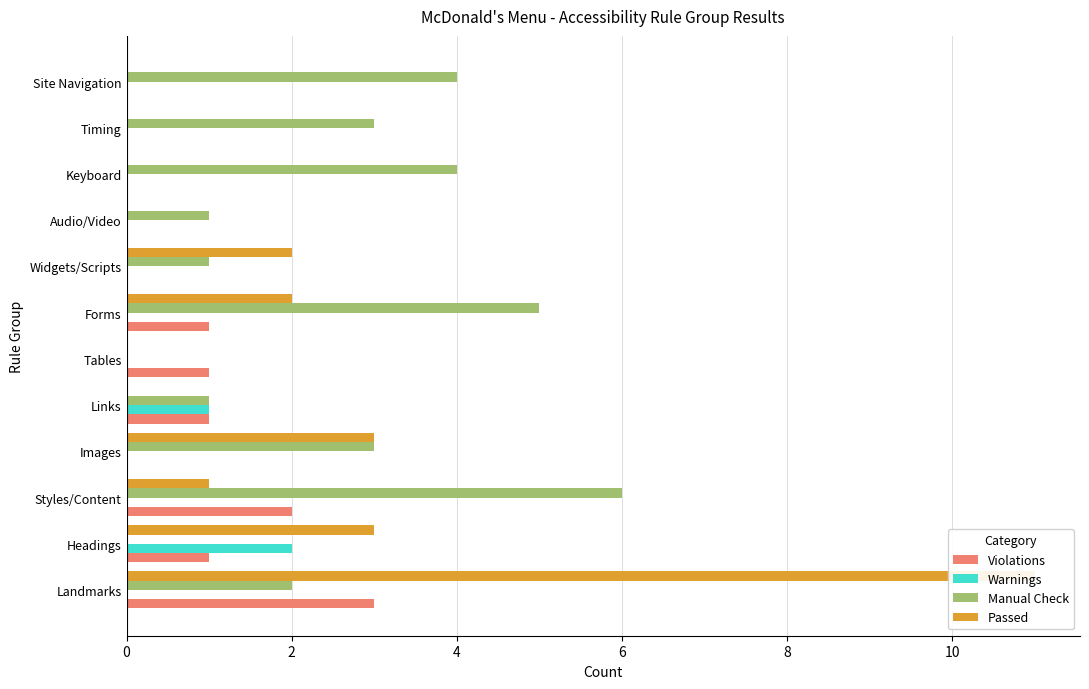

List the labels in order of Violations value, largest first.

0, 4, 2, 8, 10, 12, 6, 7, 8, 9, 10, 11